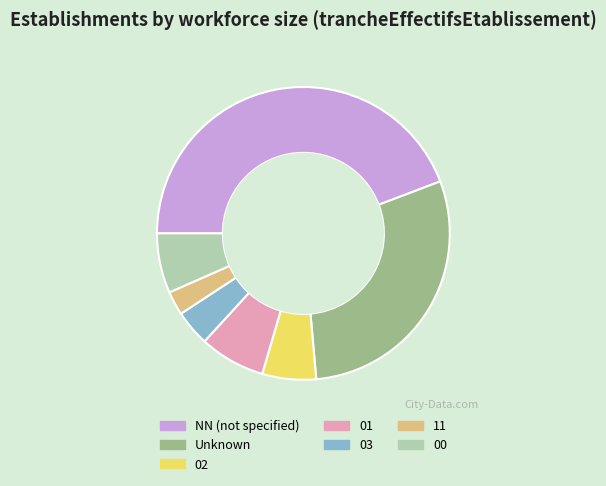

Is the sum of 02 and 11 greater than half?

No